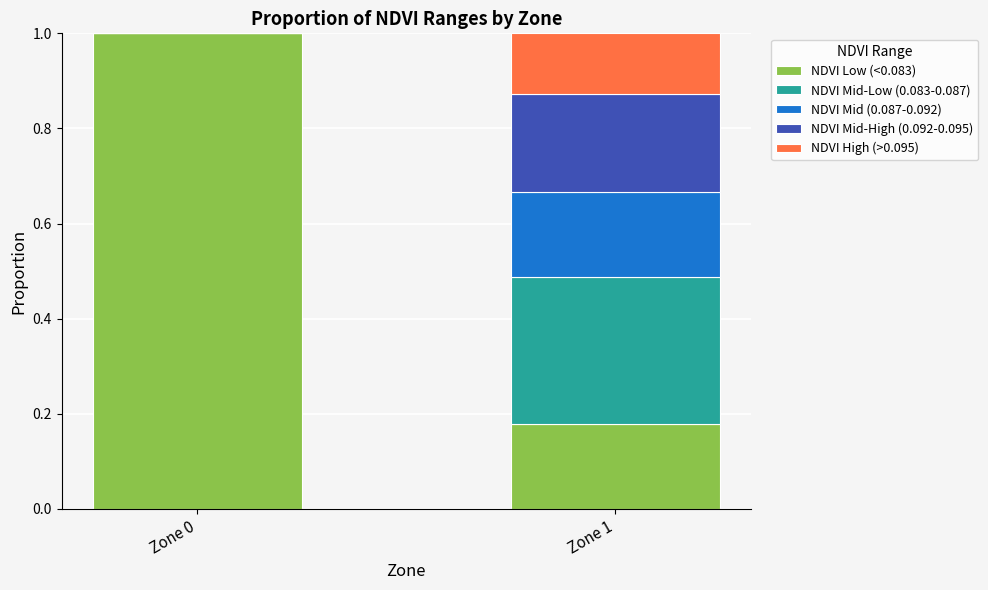

What is the sum of all NDVI Low (<0.083) values?

1.2